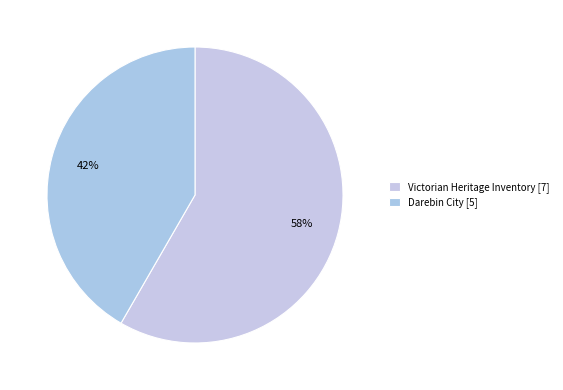

How many slices are in this pie chart?

2